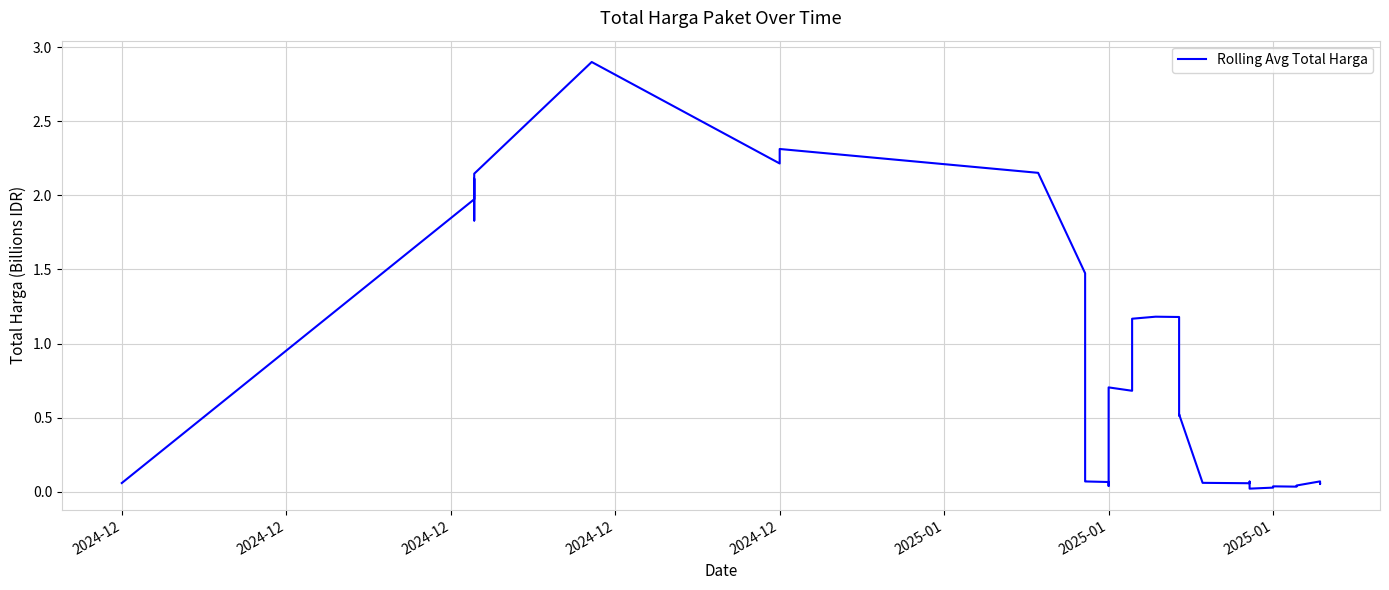

How many lines are shown in the chart?

1